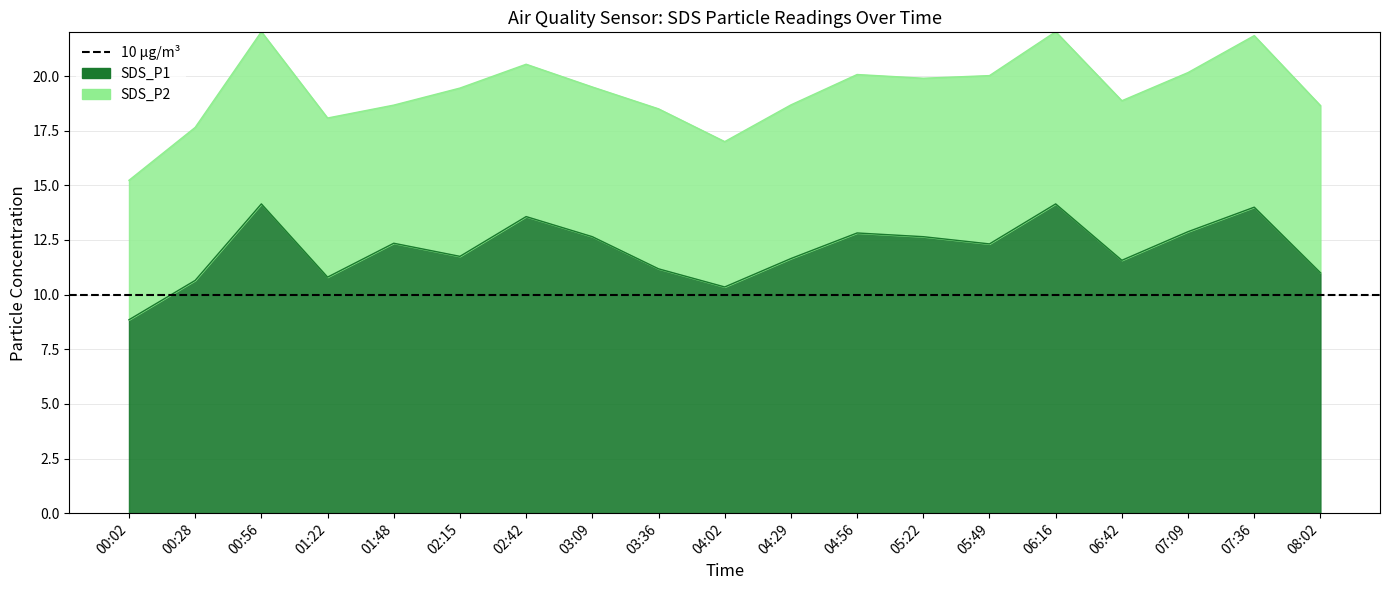

What is the label of the 10th point from the right?

04:02